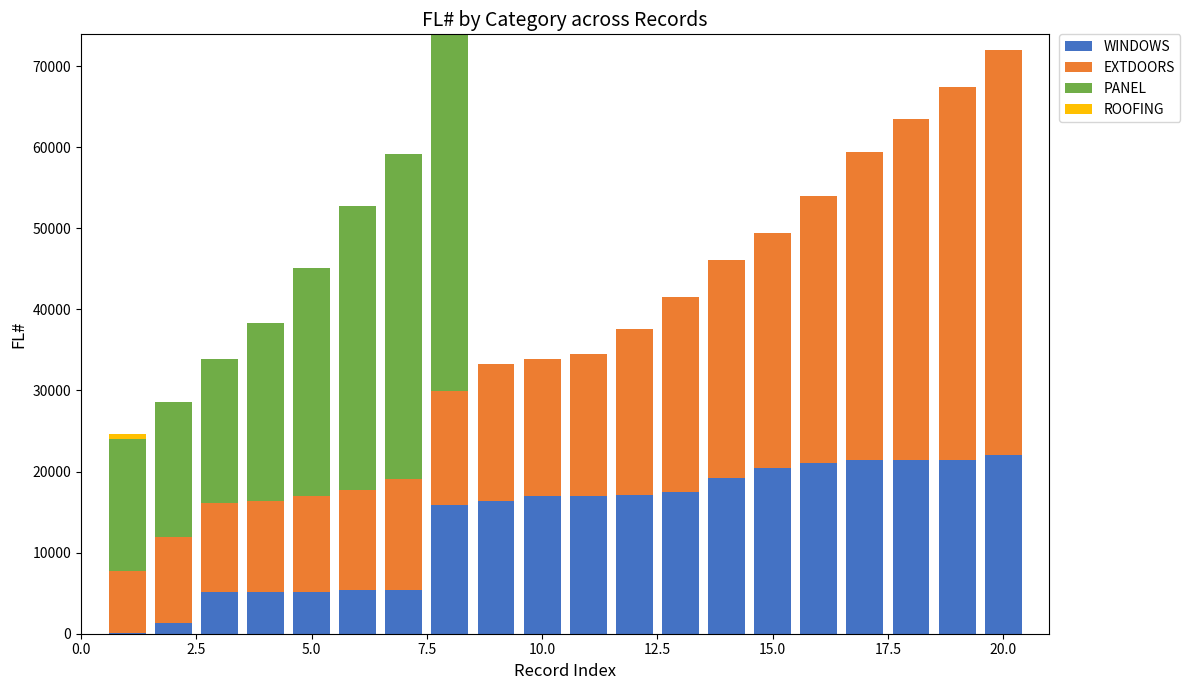

What is the sum of all ROOFING values?

720